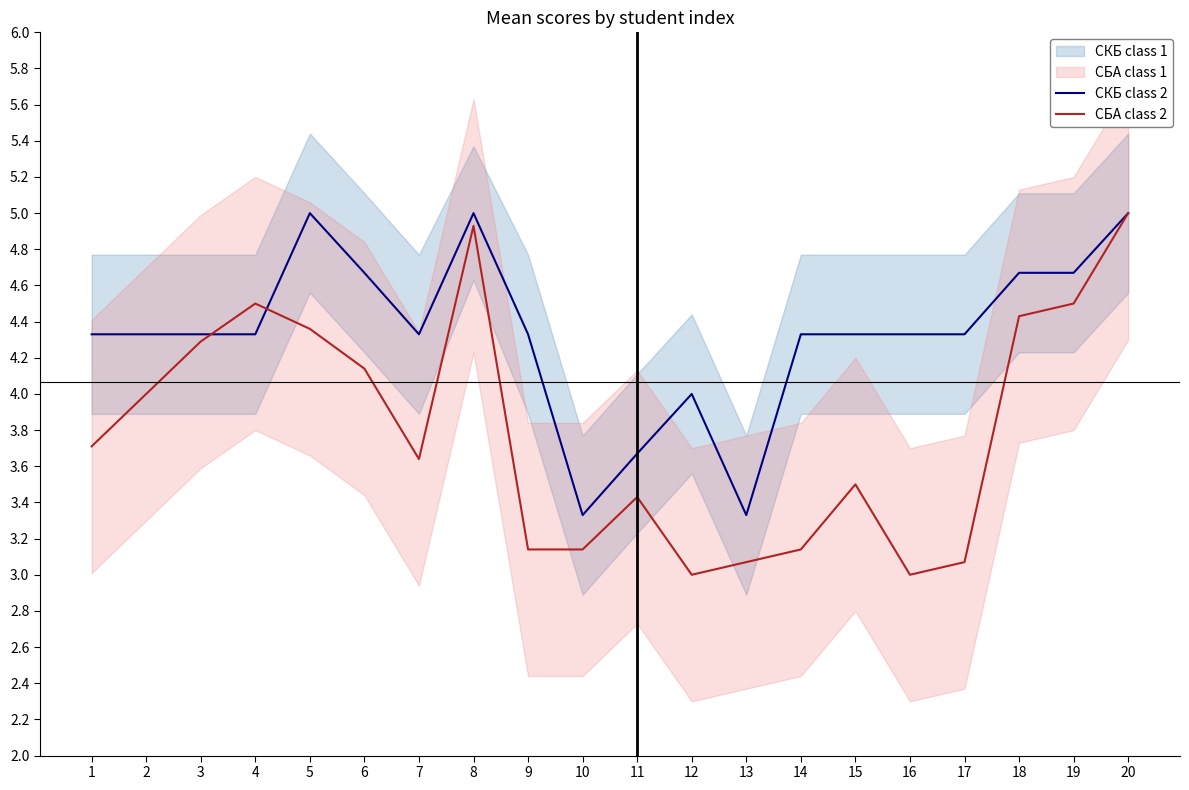

What is the maximum value shown in the chart?

5.0